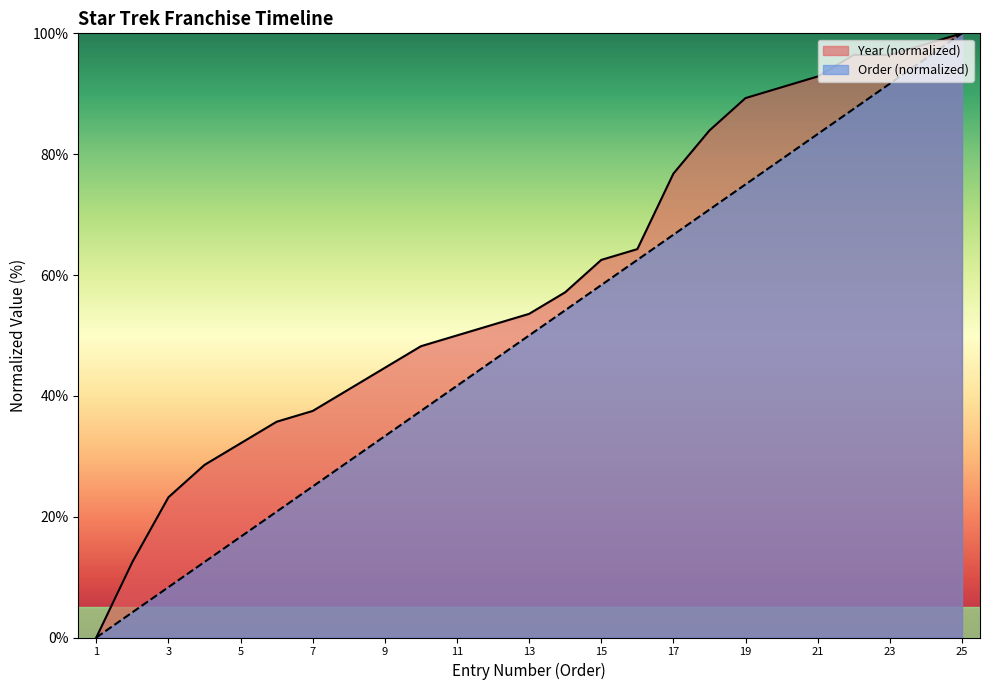

Is it true that Year (normalized) equals 14.5 at 3?

False